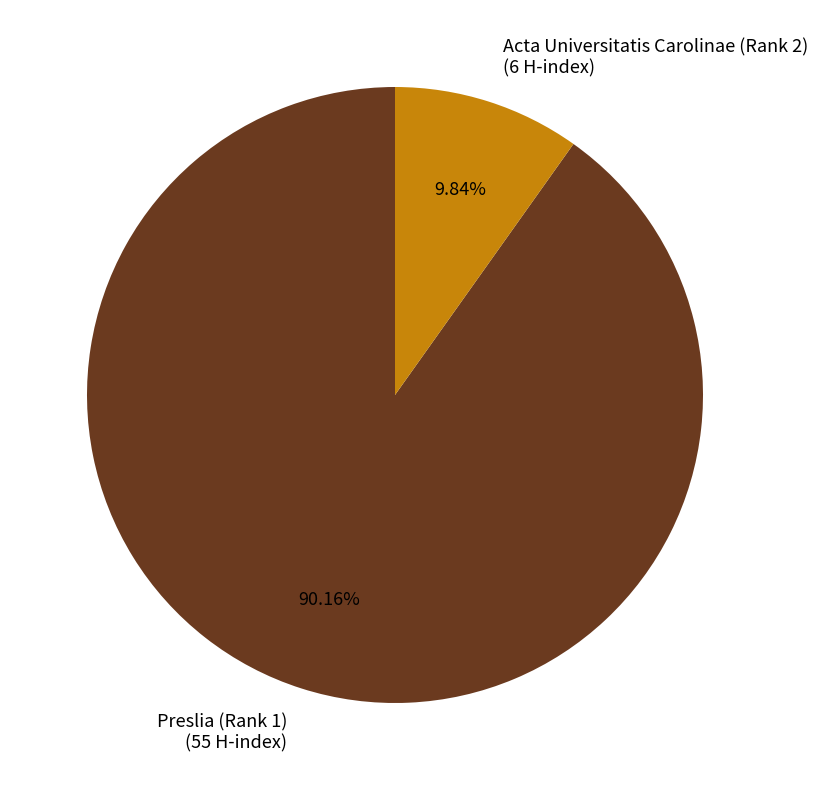

Which slice is the largest?

Preslia (Rank 1)